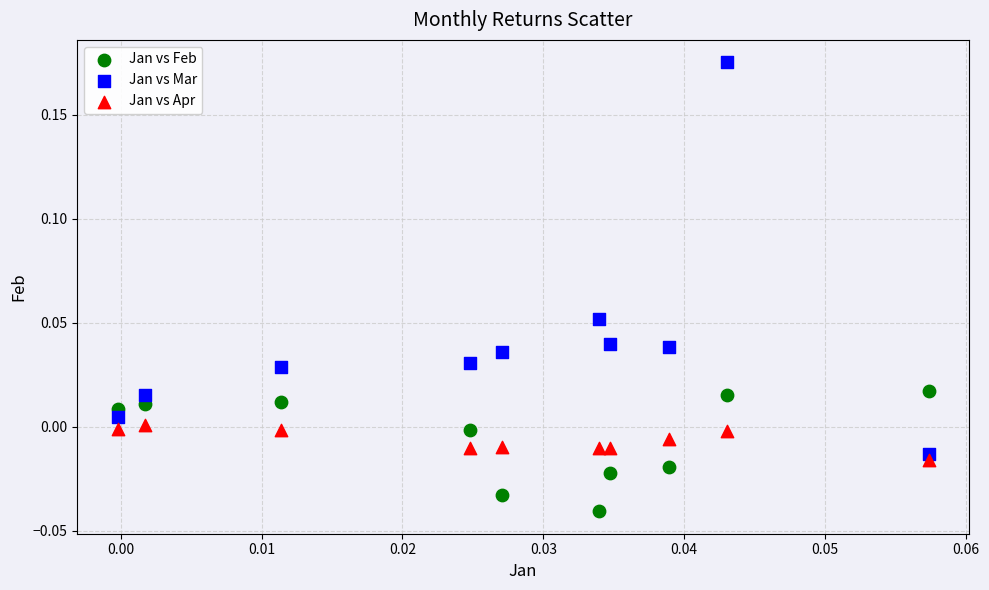

Which series contains the highest Y value?

Jan vs Mar